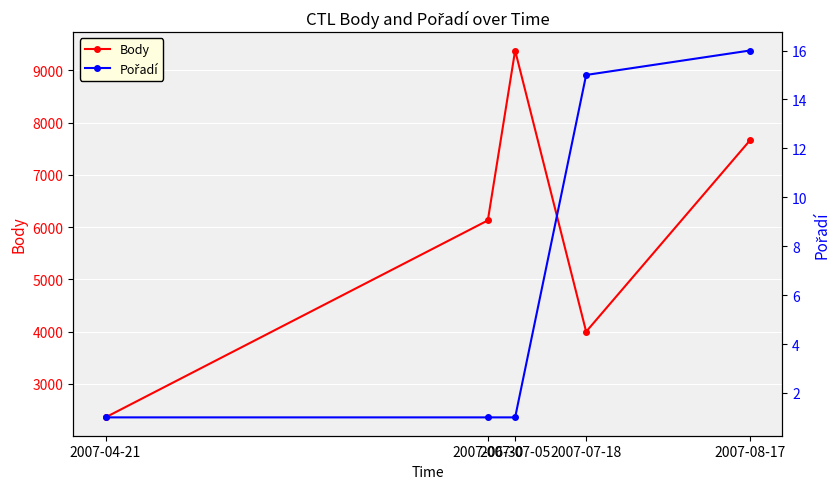

How many lines are shown in the chart?

2